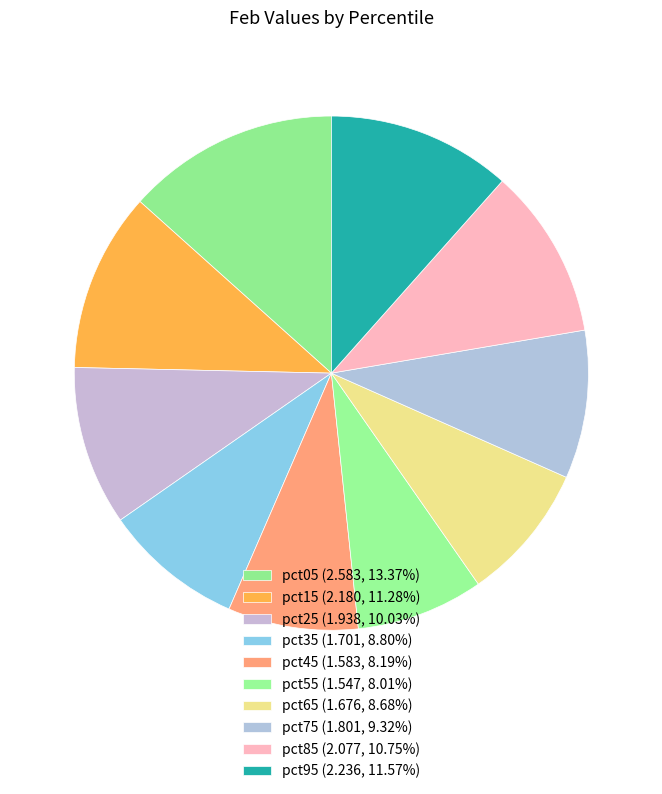

Count the number of slices in the pie.

10